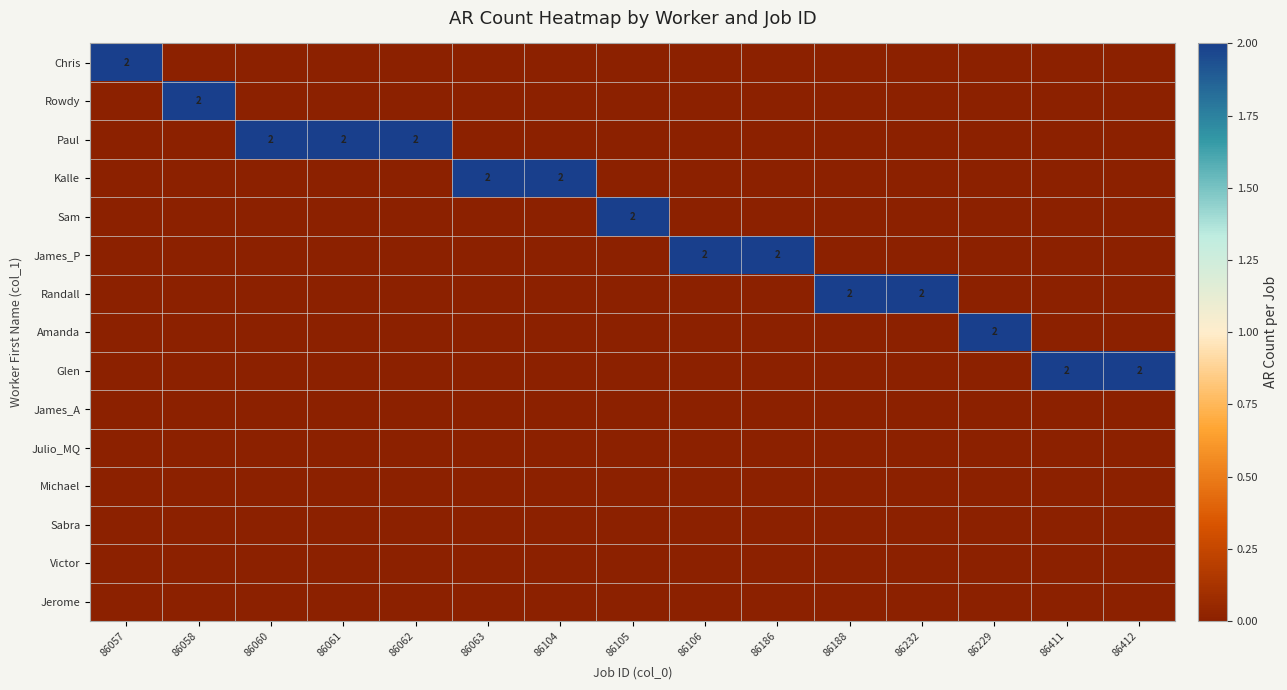

True or false: Michael has a value of 0 at 86105.

True